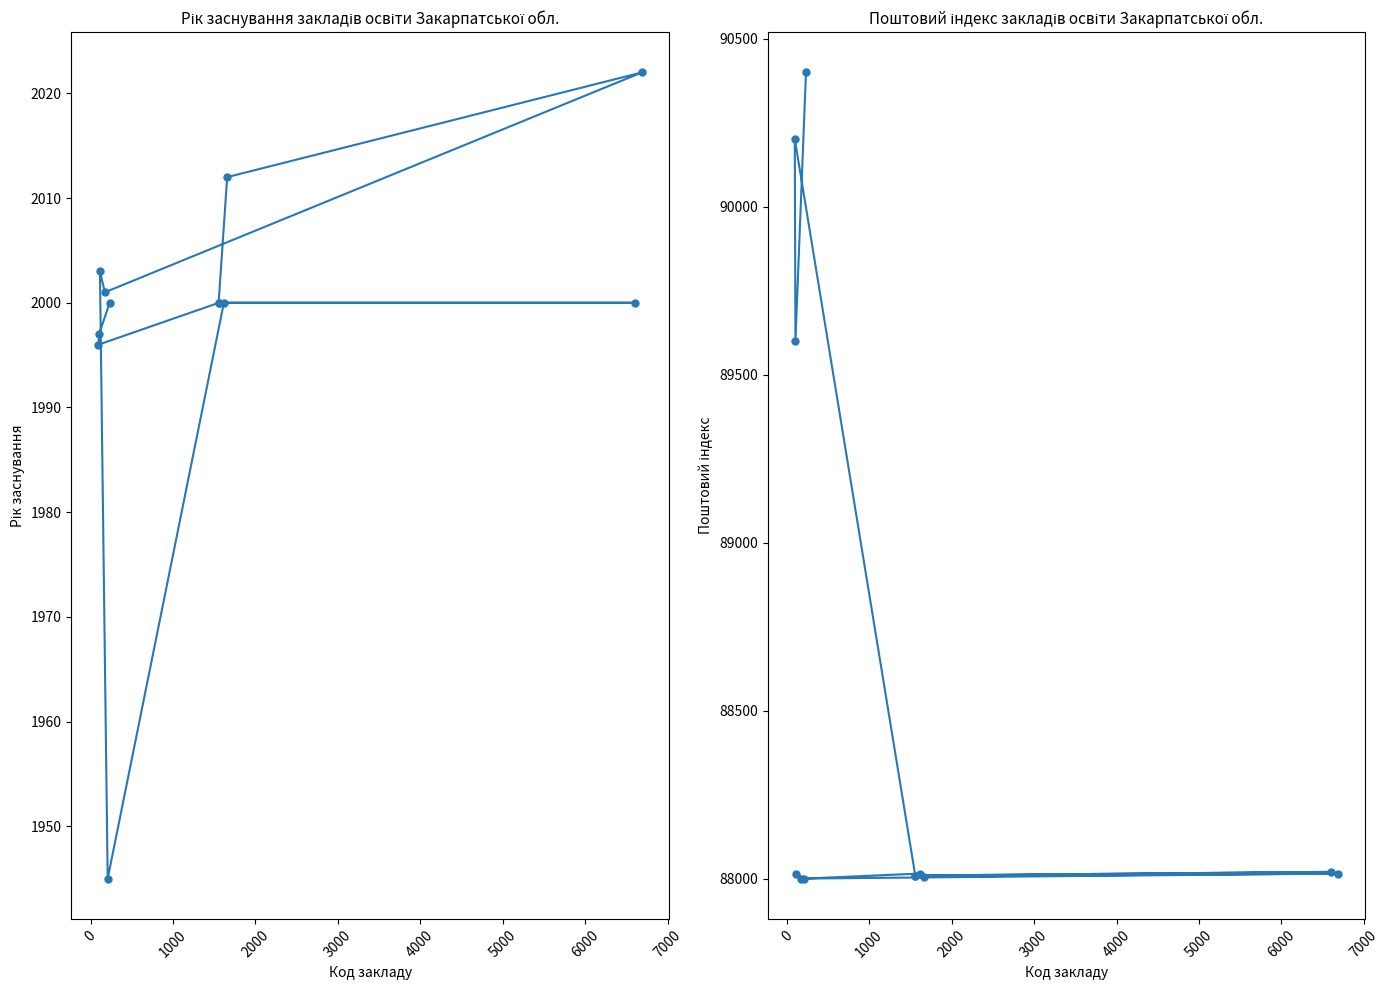

How many data points does each series have?

12